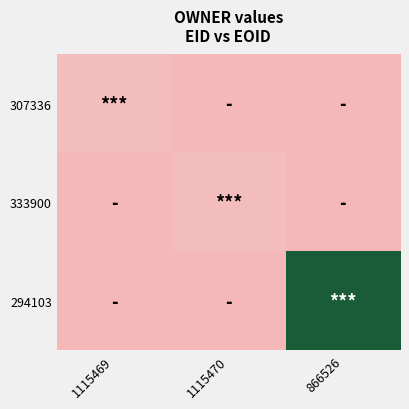

At which category does the chart reach its minimum across all series?

1115470